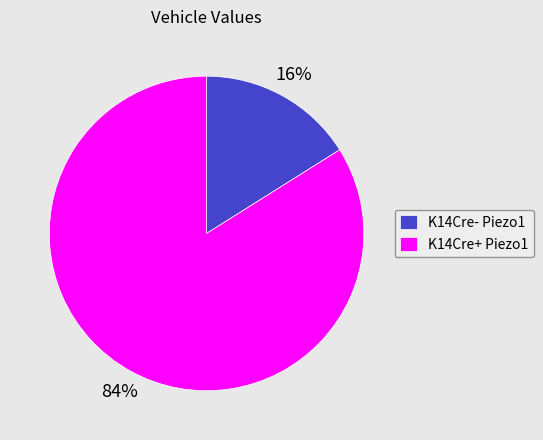

To the nearest percent, what percentage of the pie is K14Cre+ Piezo1?

84%